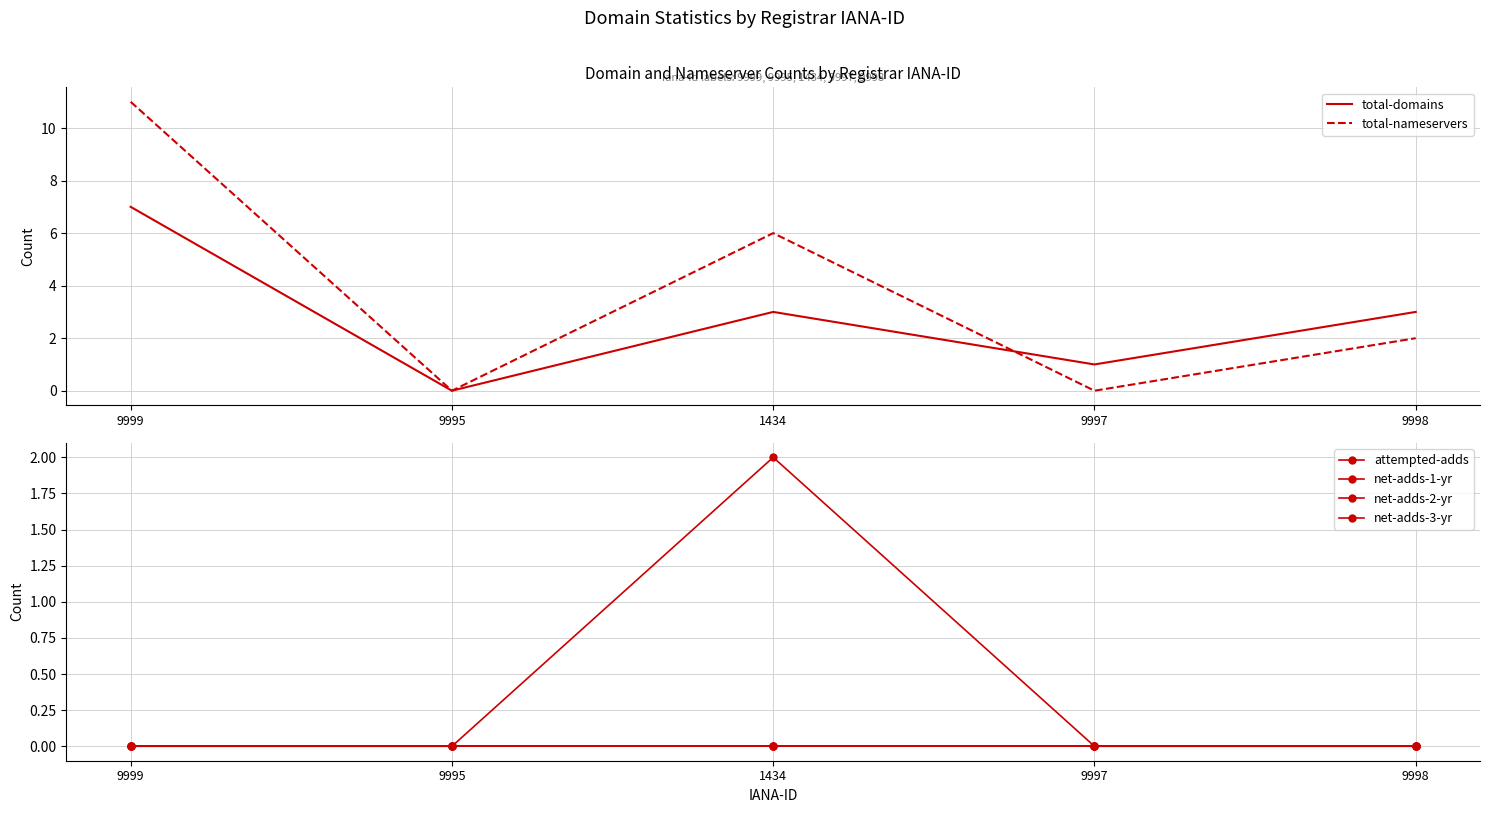

Is it true that net-adds-1-yr equals 0 at 9998?

True